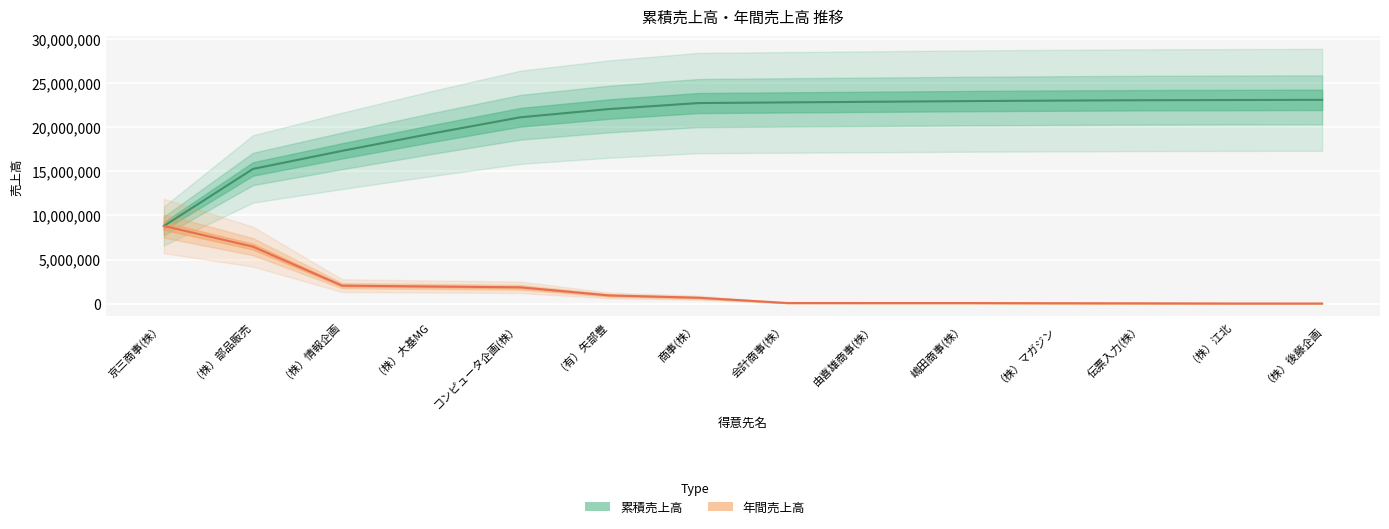

List the series in order of their overall mean, lowest first.

年間売上高, 累積売上高